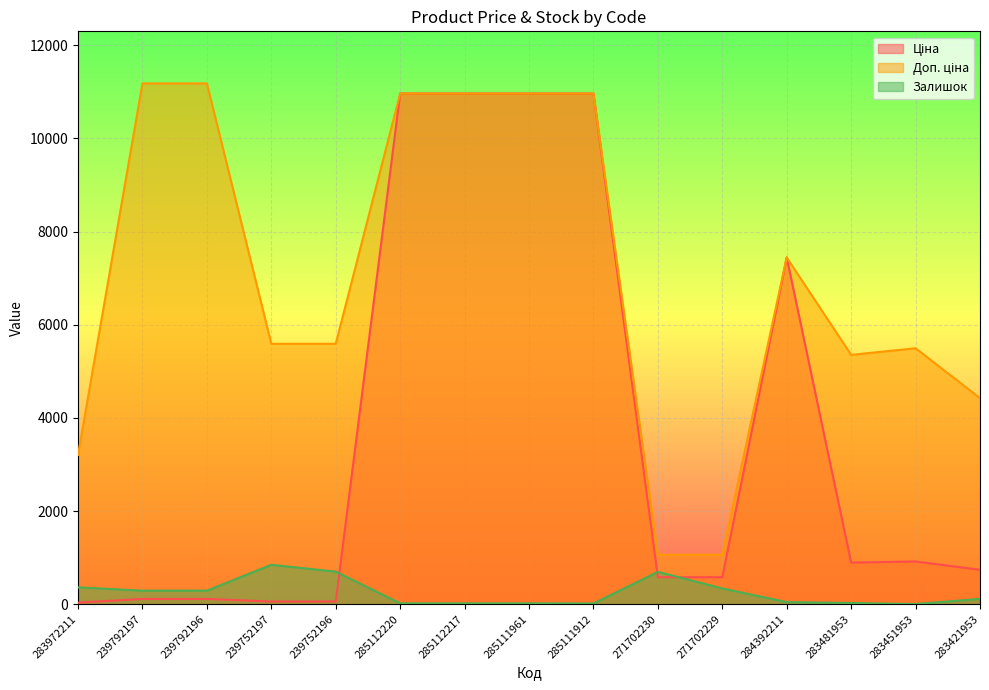

Read the Доп. ціна value at 283451953.

5495.0